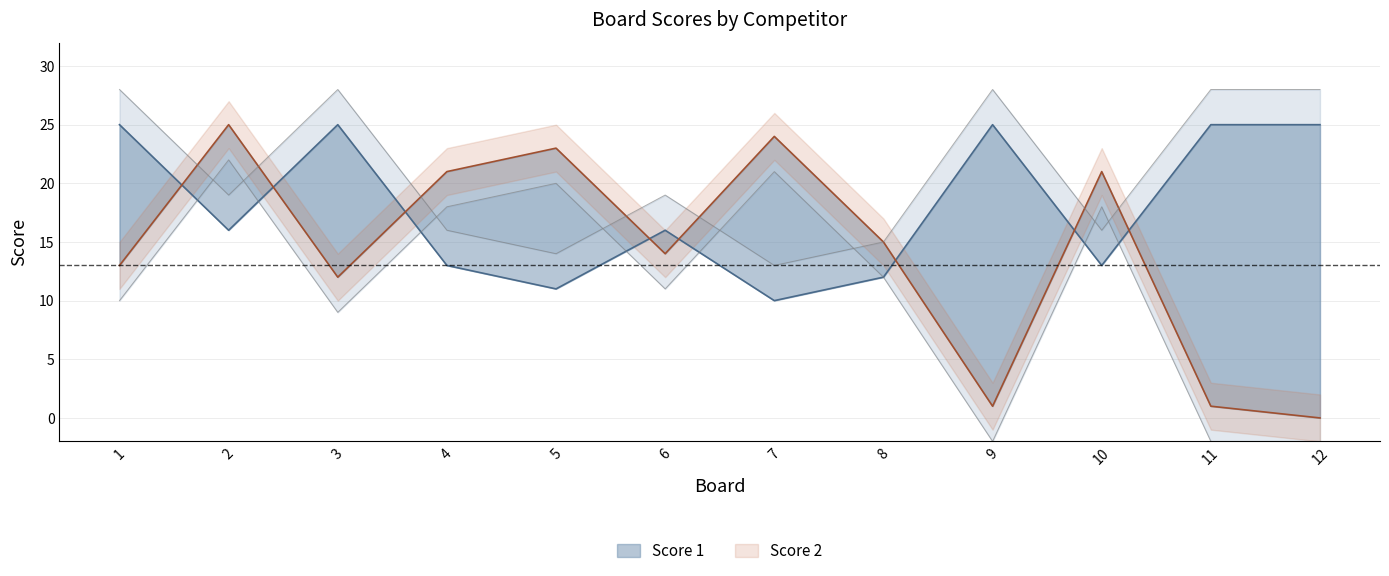

Which series changed the most between 3 and 8?

Score 1